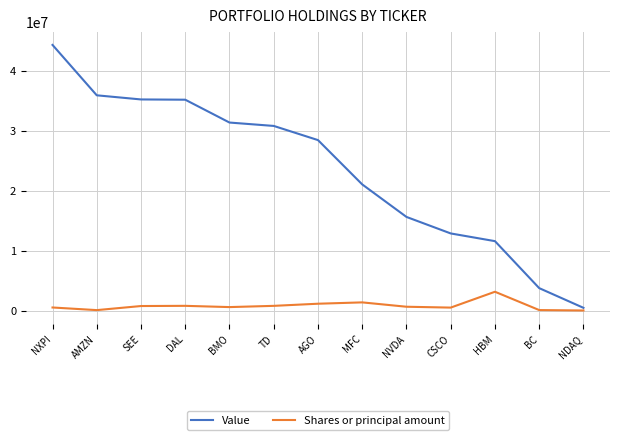

Which series has the largest range (max minus min)?

Value